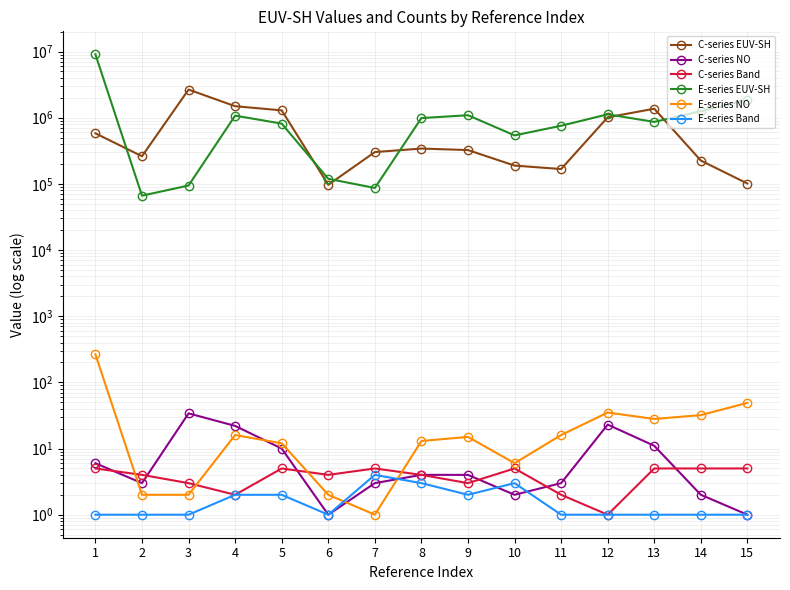

At how many categories does at least one series exceed 1180696?

7